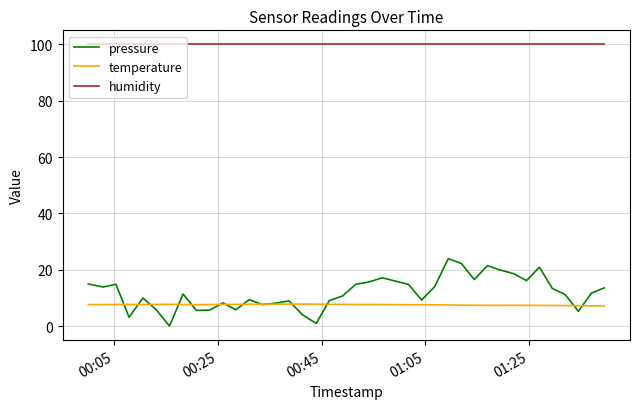

Is this an area chart (filled region under the line)?

No